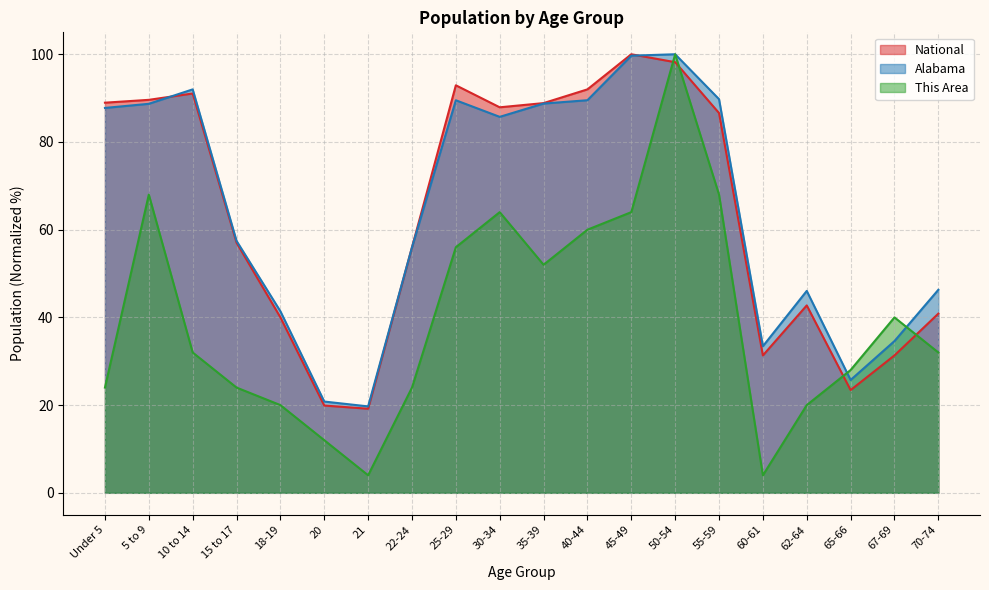

Reading left to right, transcribe all the data shown in this chart.

This Area: 24.0	68.0	32.0	24.0	20.0	12.0	4.0	24.0	56.0	64.0	52.0	60.0	64.0	100.0	68.0	4.0	20.0	28.0	40.0	32.0
Alabama: 87.8	88.7	92.0	57.4	41.4	20.8	19.7	56.0	89.5	85.7	88.8	89.5	99.7	100.0	89.8	33.4	46.0	25.7	34.6	46.3
National: 89.0	89.6	91.1	57.0	40.0	19.9	19.2	56.0	92.9	87.9	88.9	92.0	100.0	98.2	86.6	31.3	42.7	23.4	31.3	40.9